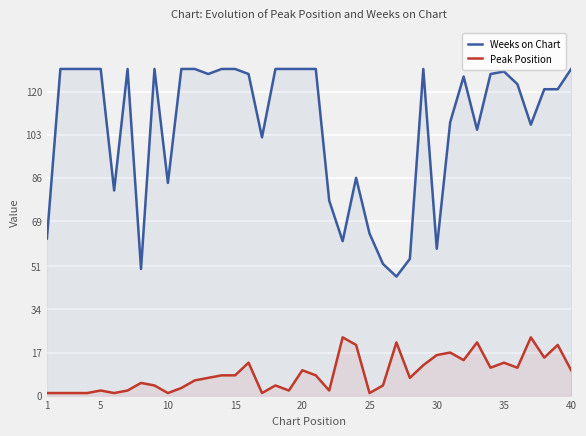

At which label does Peak Position reach its minimum?

1